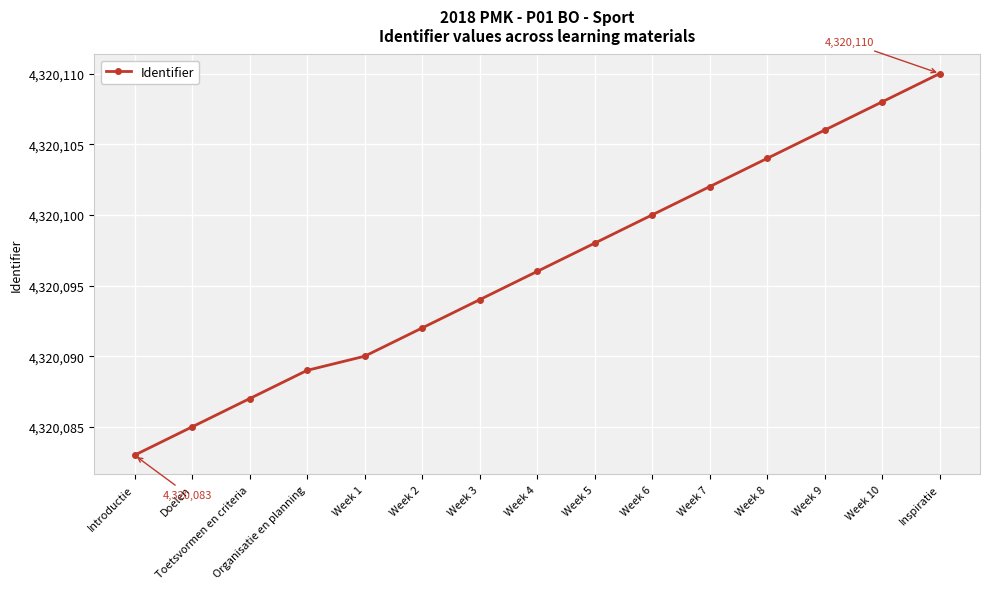

The chart shows a value of 1275997 at Inspiratie. True or false?

False